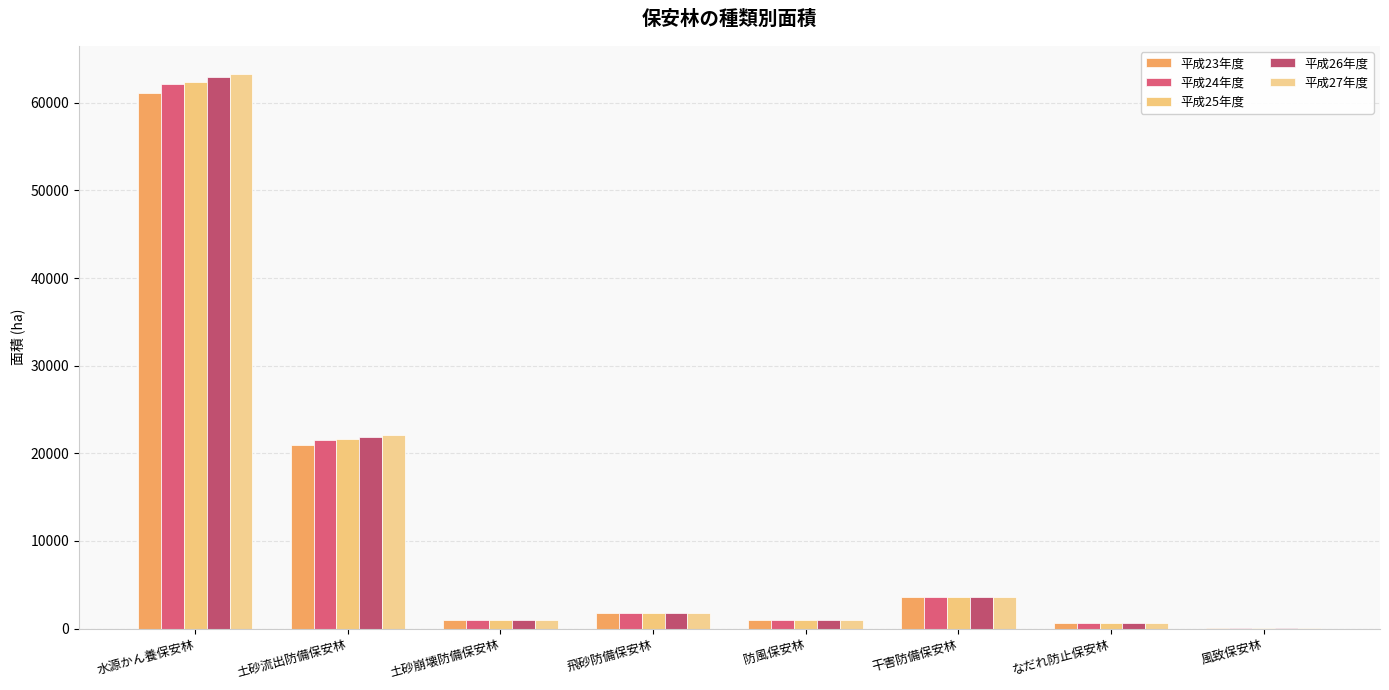

How many groups of bars are there?

8